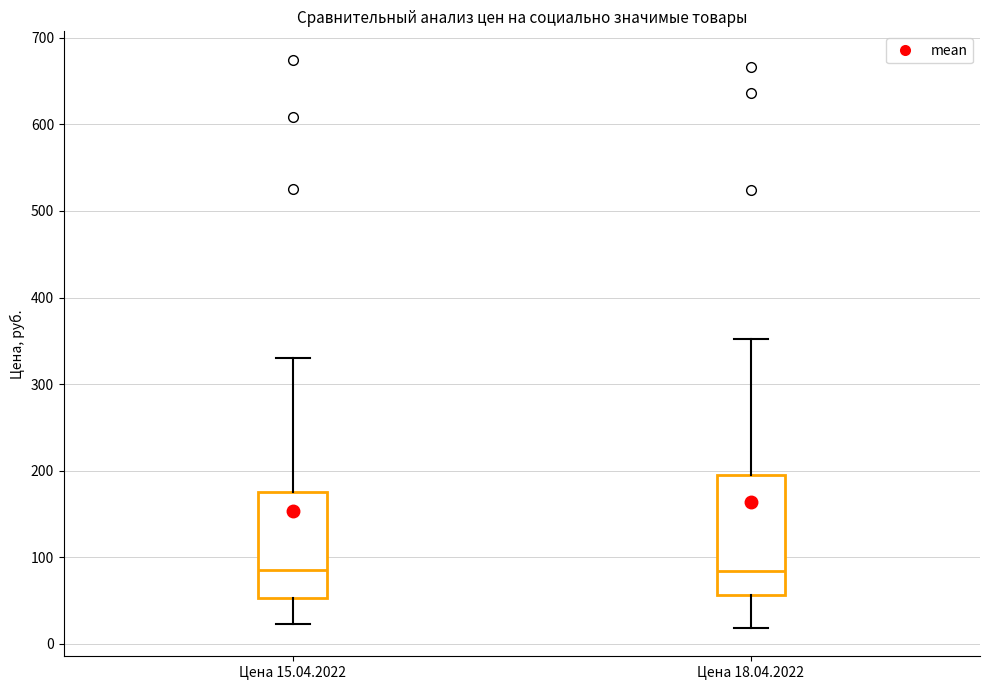

Comparing the boxes themselves (not the whiskers), which one is the tallest?

Цена 18.04.2022